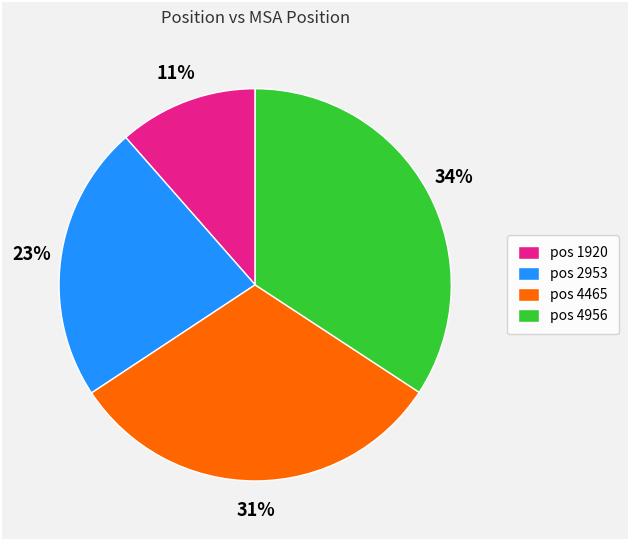

Which category has the smallest portion of the pie?

pos 1920